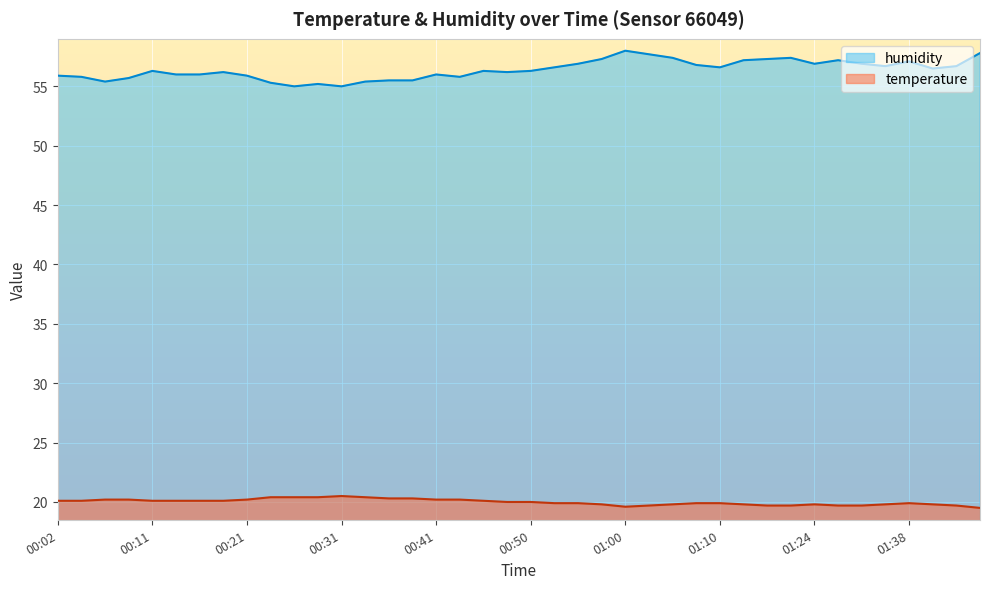

Where is the first local maximum for humidity?

00:11